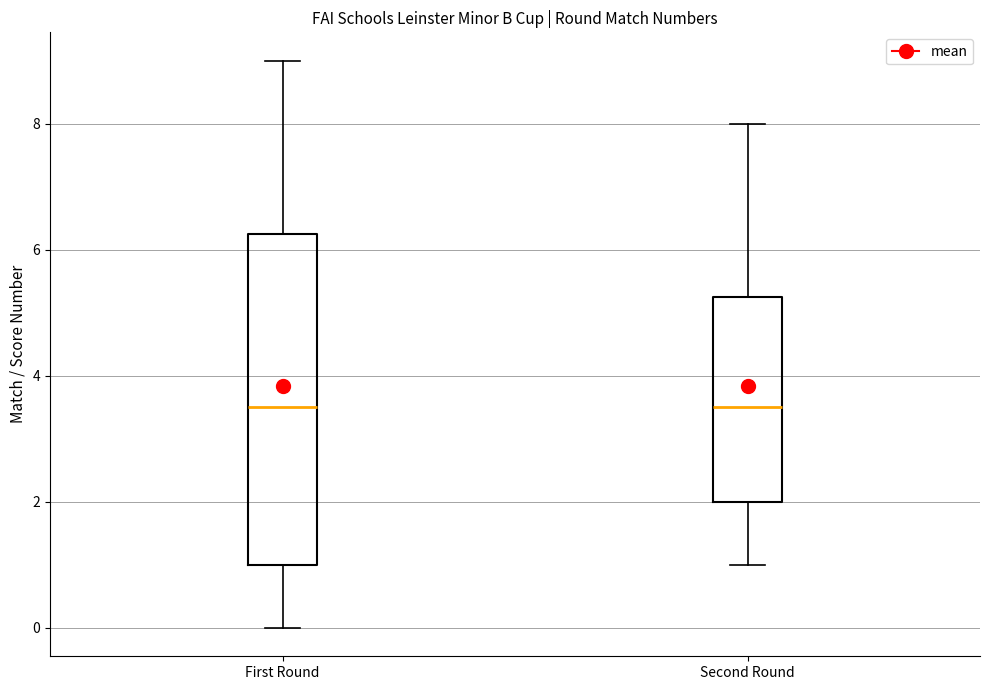

Reading left to right, read every box against the y-axis: the position of its median line, the range the box covers, and the ends of its whiskers. The values are not printed on the chart, so give them approximately, as read against the axis.

First Round: median 3.6, box 1.0 to 6.2, whiskers 0.0 to 9.0
Second Round: median 3.6, box 2.0 to 5.2, whiskers 1.0 to 8.0